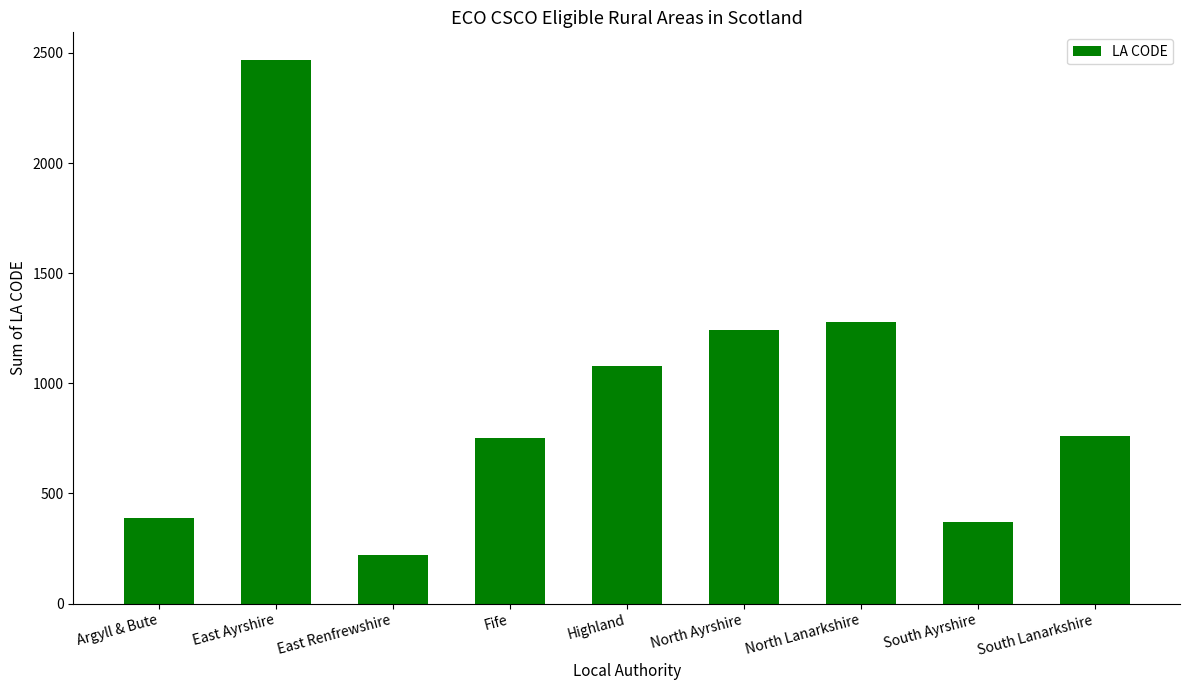

Between North Ayrshire and South Lanarkshire, which is larger?

North Ayrshire